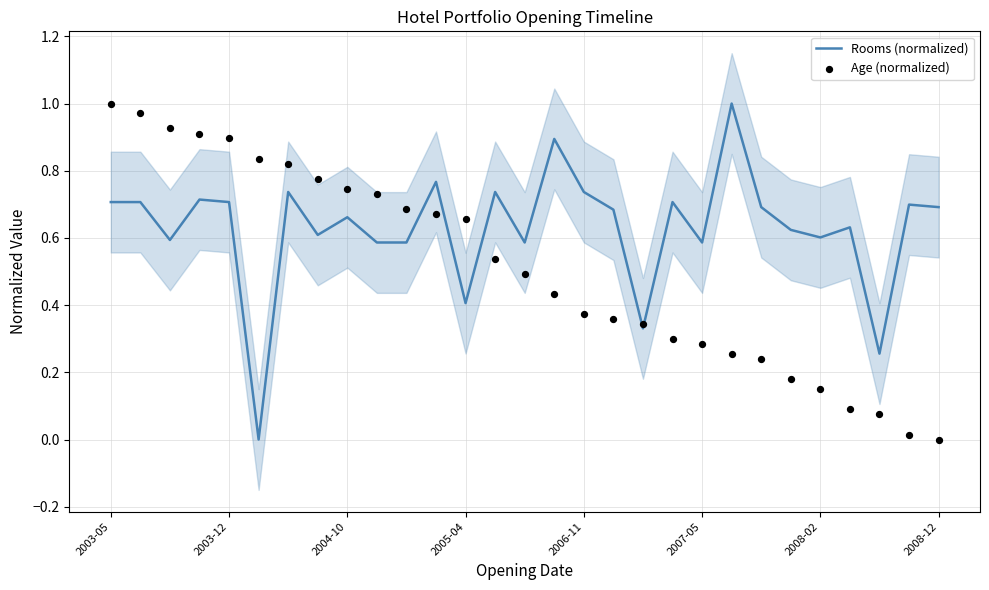

What are all the series names shown in the legend?

Rooms (normalized), Age (normalized)